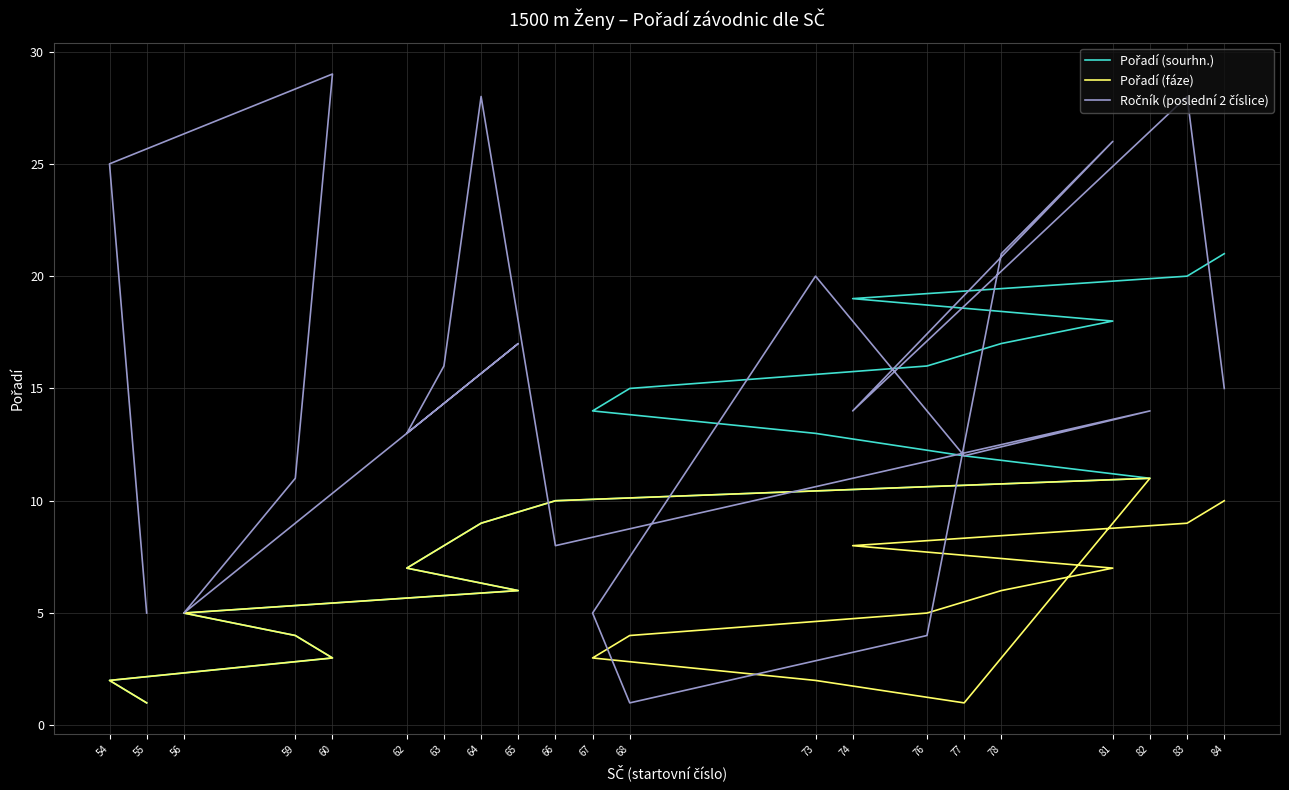

What is the difference between the second highest and minimum values in the Ročník (poslední 2 číslice) series?

27